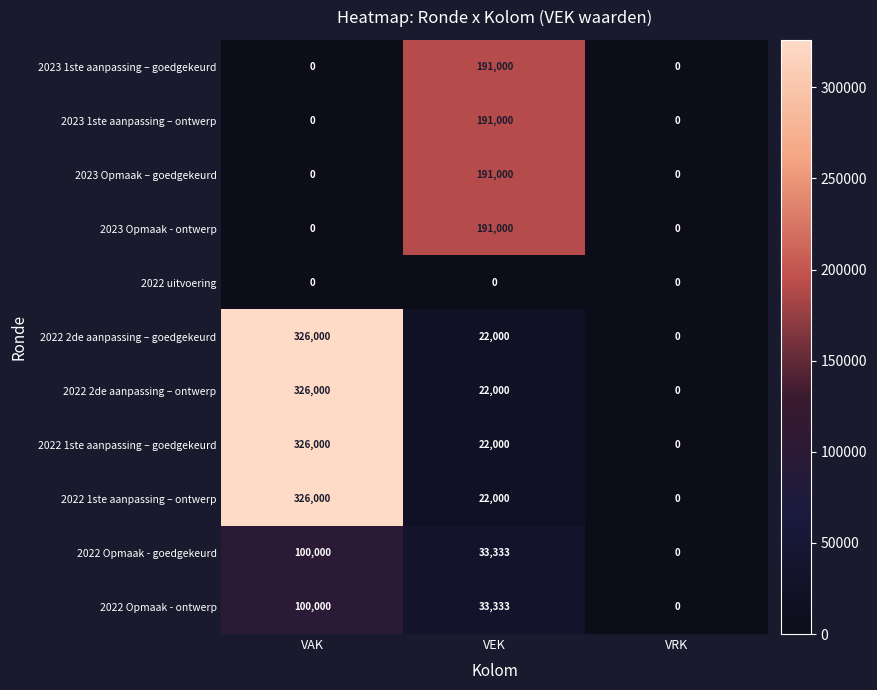

The 2022 2de aanpassing – goedgekeurd series shows 326000 at VAK. True or false?

True